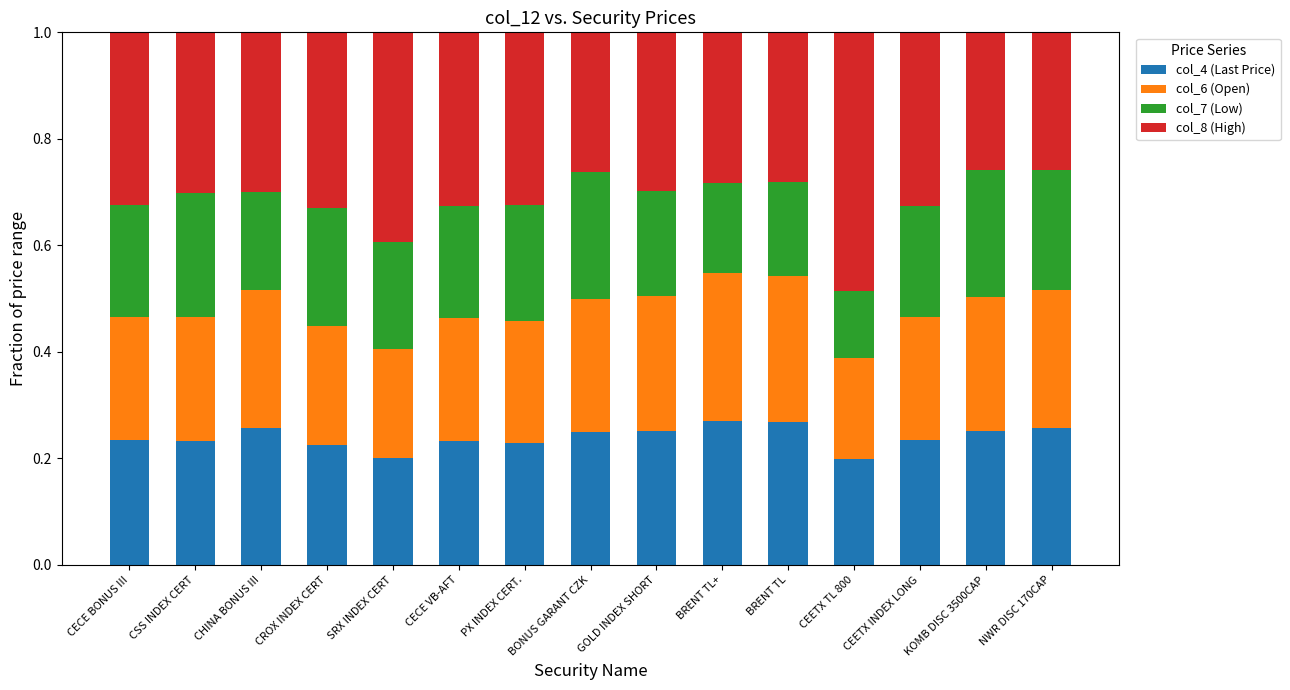

What is the total value across all series at BRENT TL+?

1.0